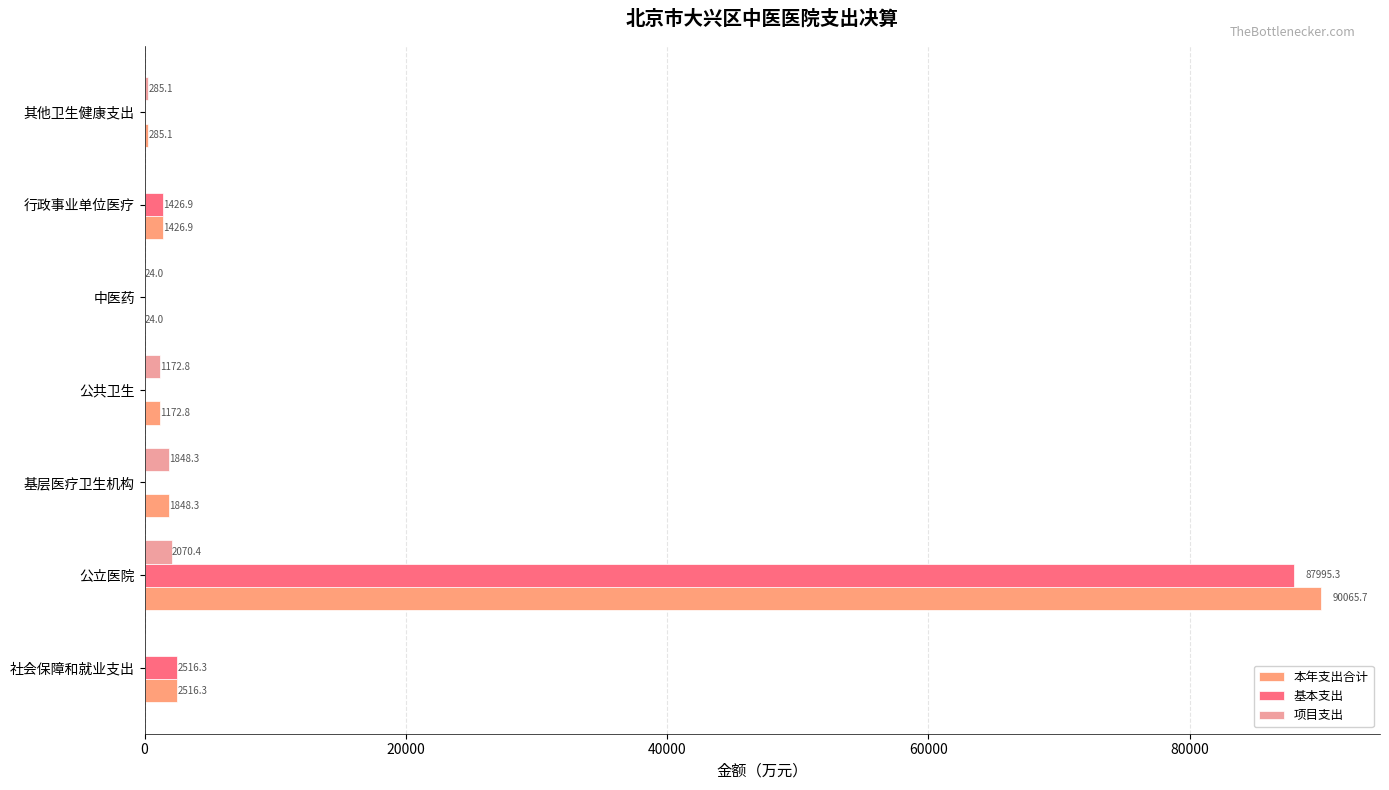

What are all the series names shown in the legend?

本年支出合计, 基本支出, 项目支出